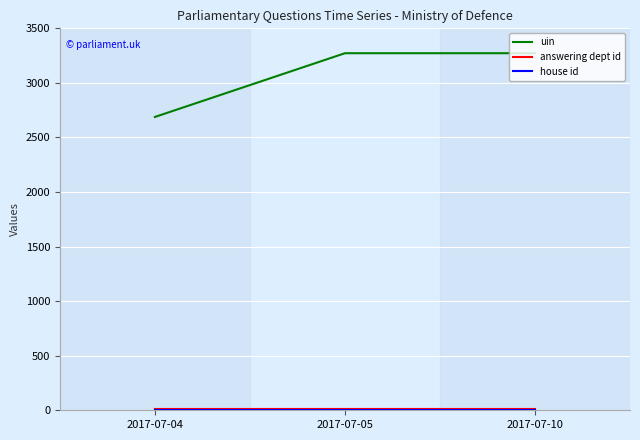

Which series has the largest total across all categories?

uin